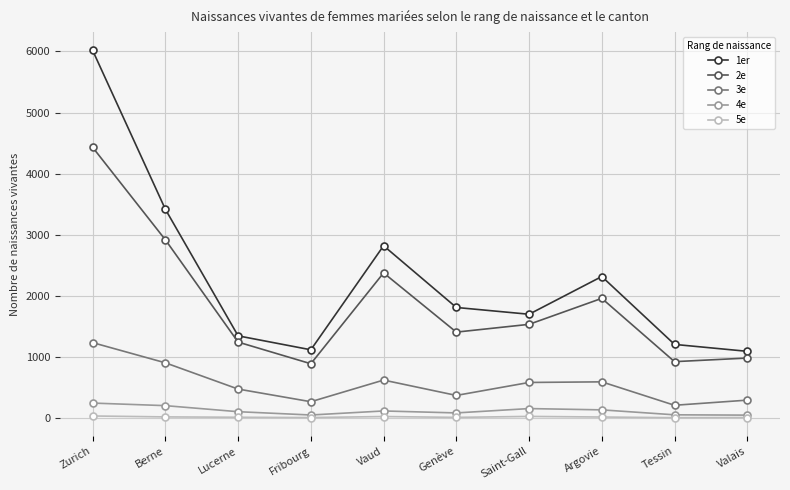

At which category does the chart reach its peak across all series?

Zurich